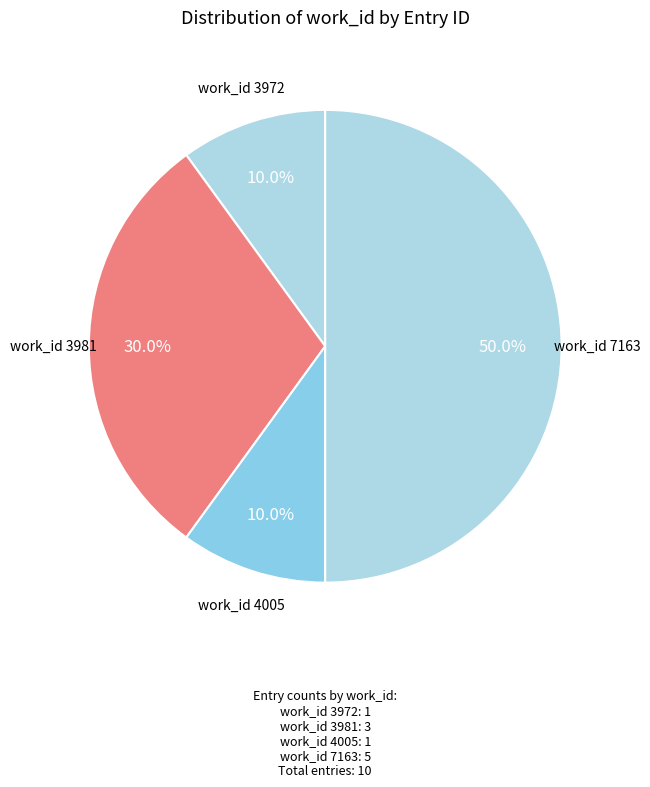

Does work_id 3981 represent more than half of the total?

No